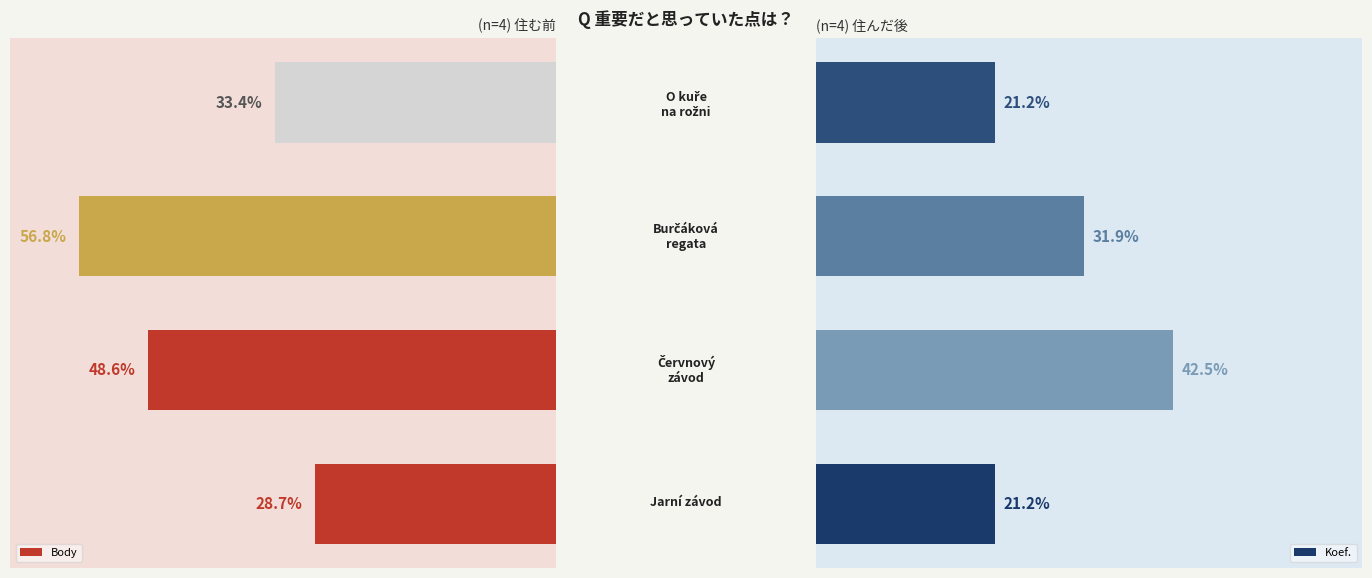

List the series in order of their overall mean, highest first.

Body, Koef.